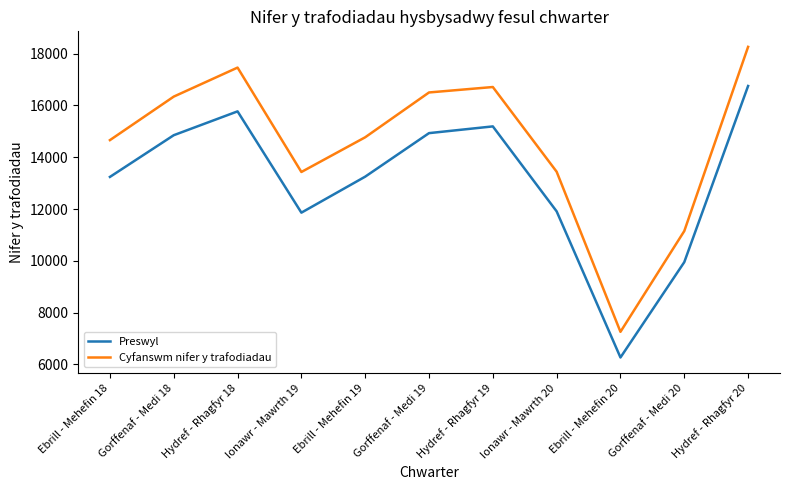

What are all the series names shown in the legend?

Preswyl, Cyfanswm nifer y trafodiadau